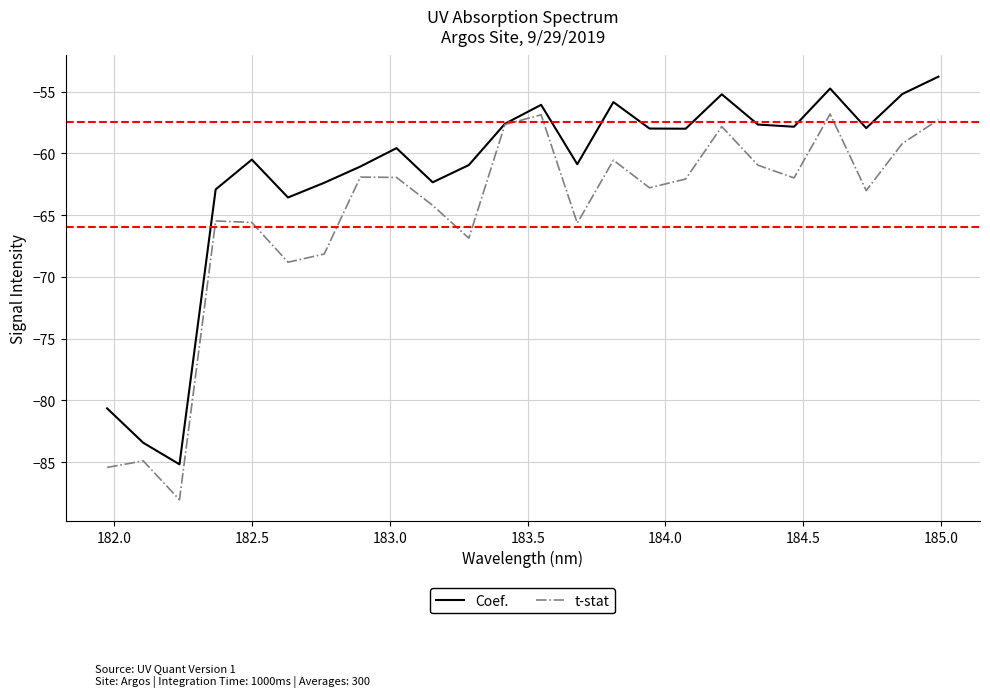

Rank the series by their average value, from highest to lowest.

Coef., t-stat